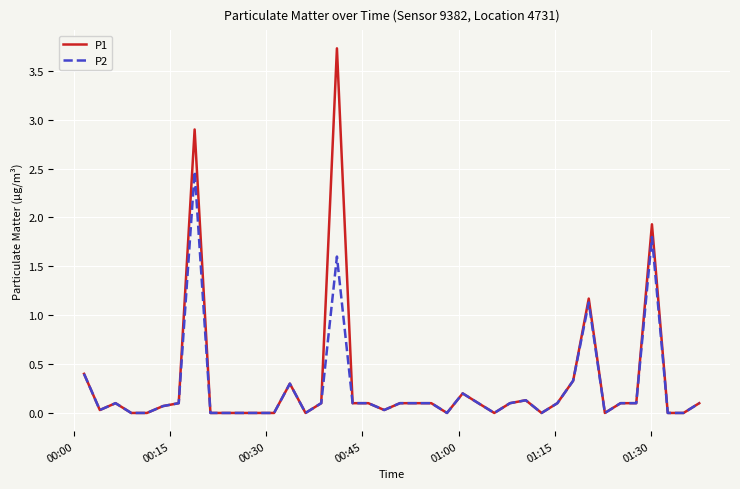

Which series has the largest range (max minus min)?

P1